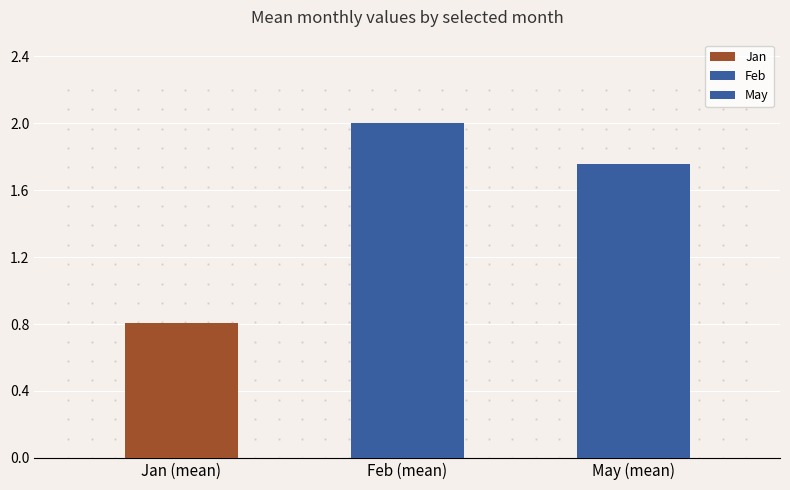

What position from the left is Feb (mean)?

2